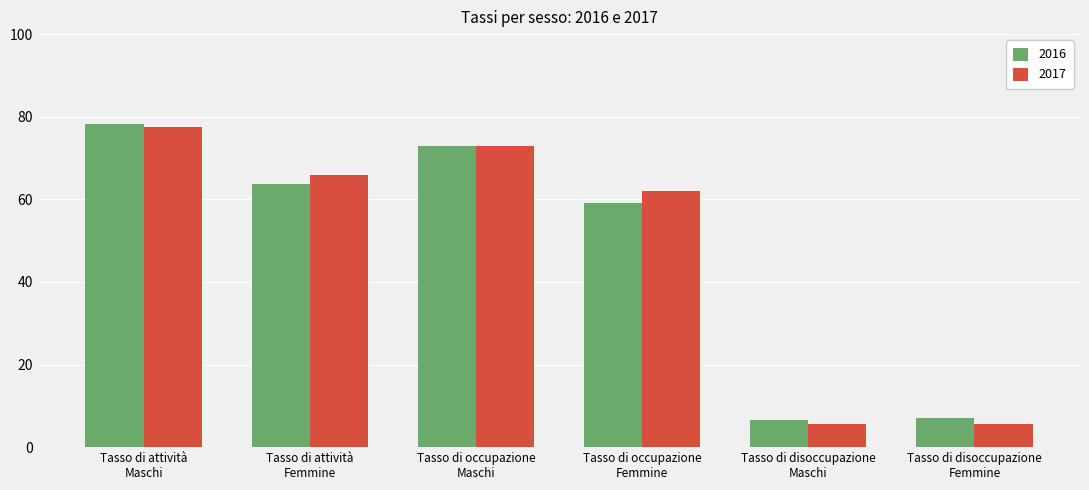

What is the spread (max minus min) of values at Tasso di disoccupazione
Maschi?

0.9